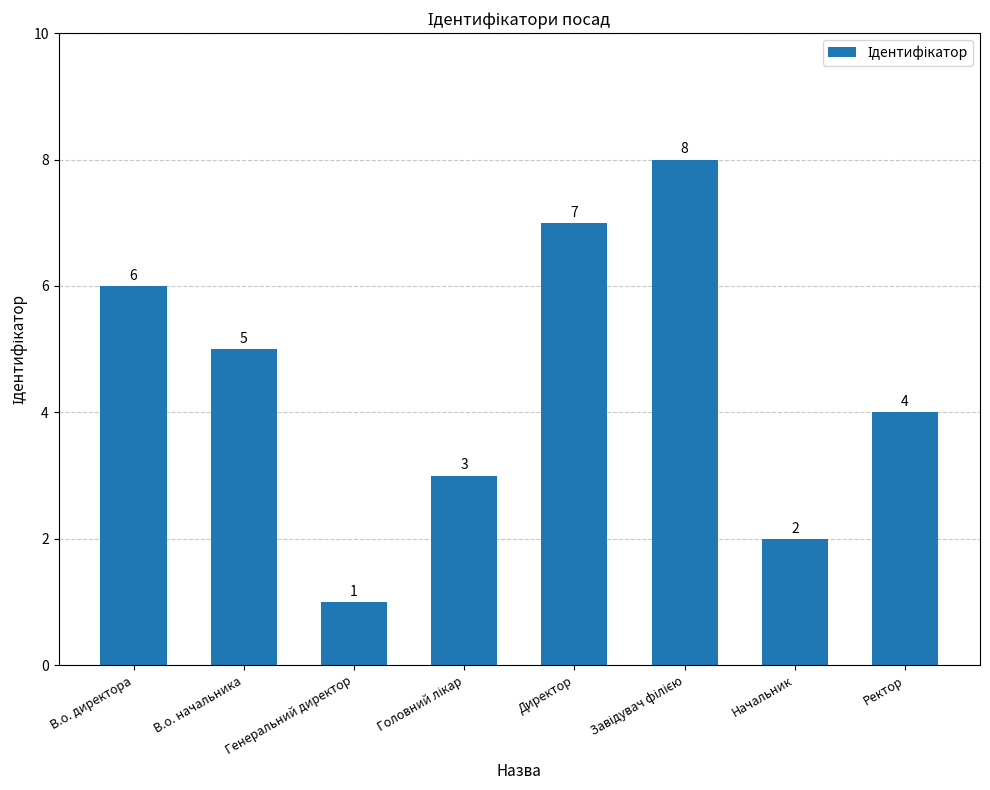

Which category has the lowest value across all series?

Генеральний директор